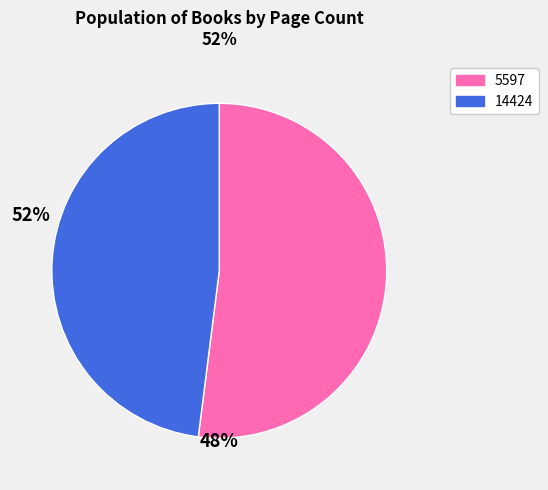

Is there any slice that represents more than half of the pie?

Yes